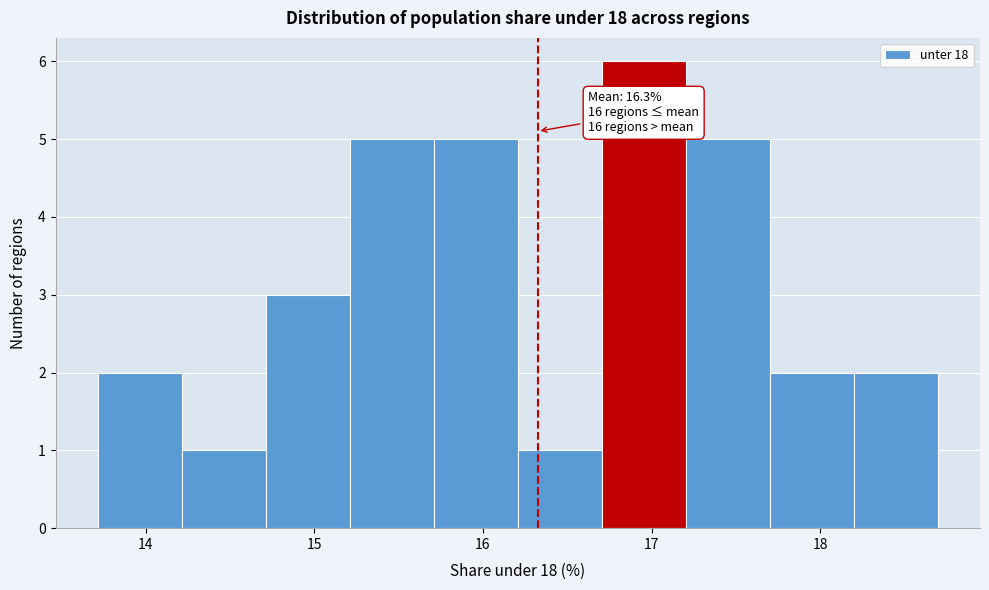

Over which range of the x-axis is the bar tallest?

16.7 to 17.2